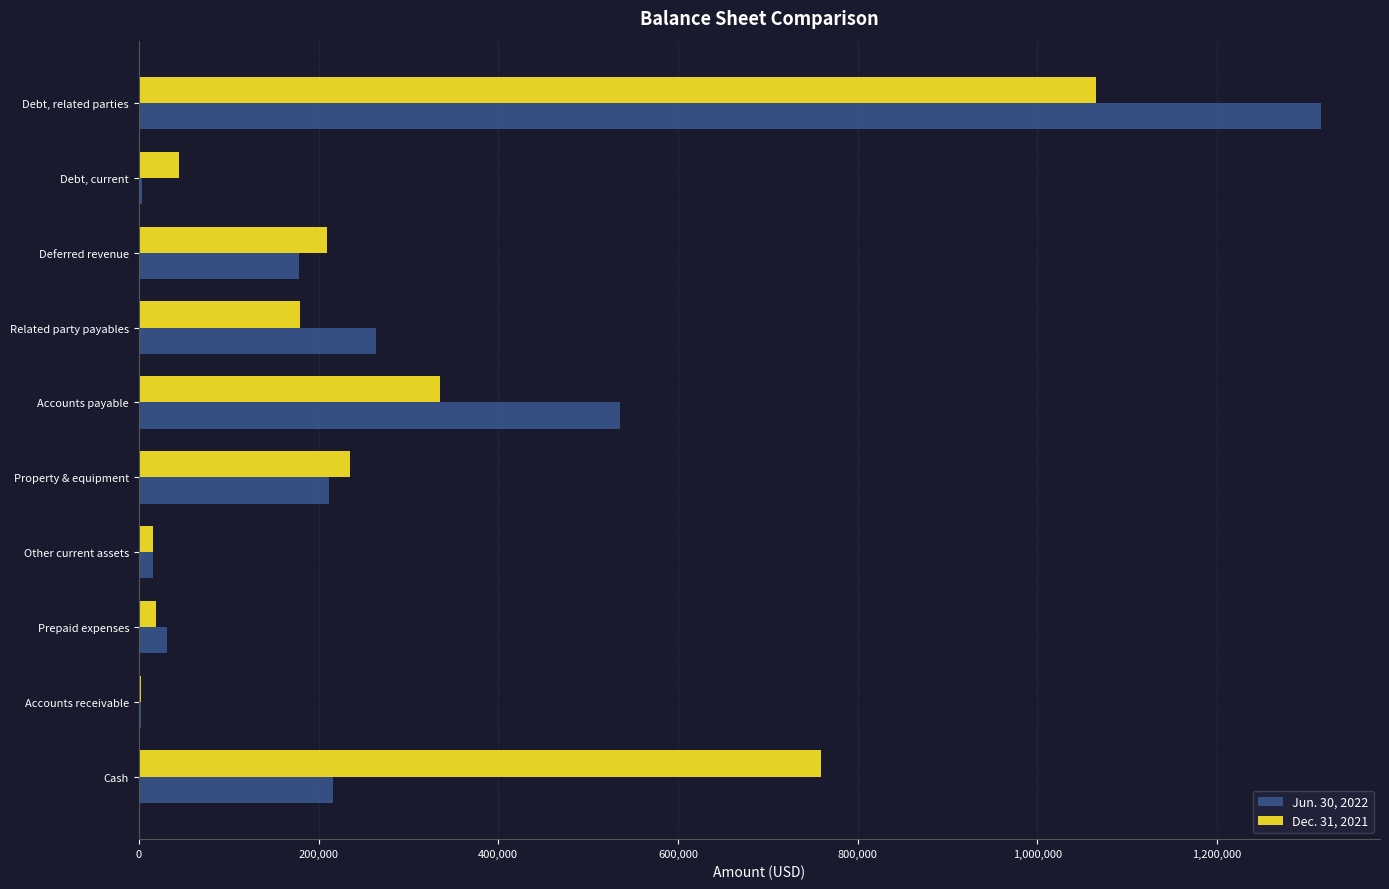

What is the maximum value shown in the chart?

1315725